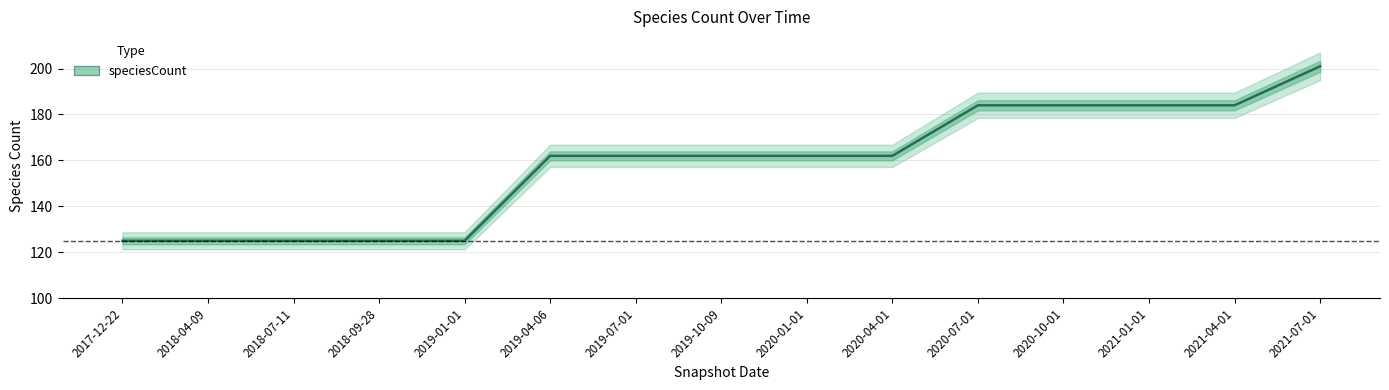

What is the minimum value shown in the chart?

125